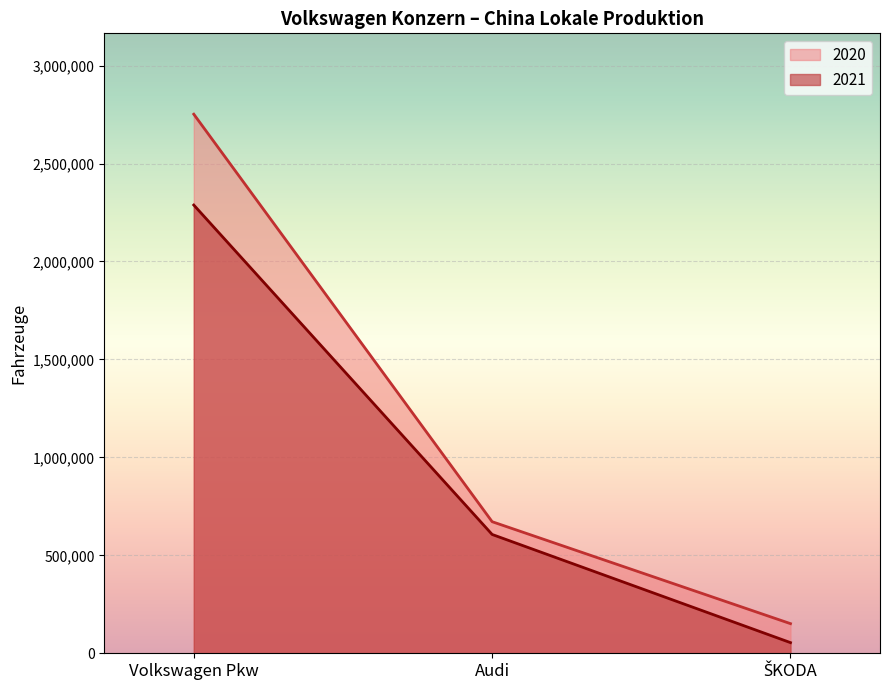

At how many categories does at least one series exceed 755374?

1